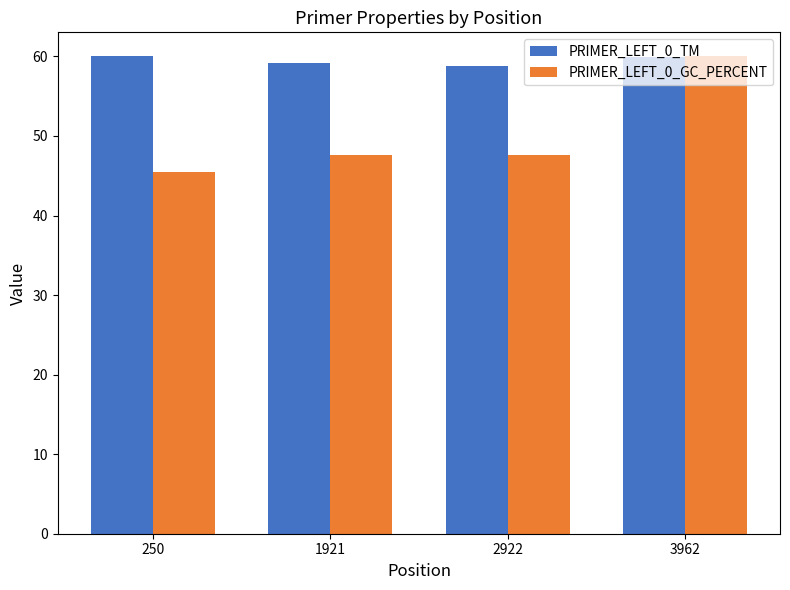

The value of PRIMER_LEFT_0_TM at 1921 is 39.6. True or false?

False